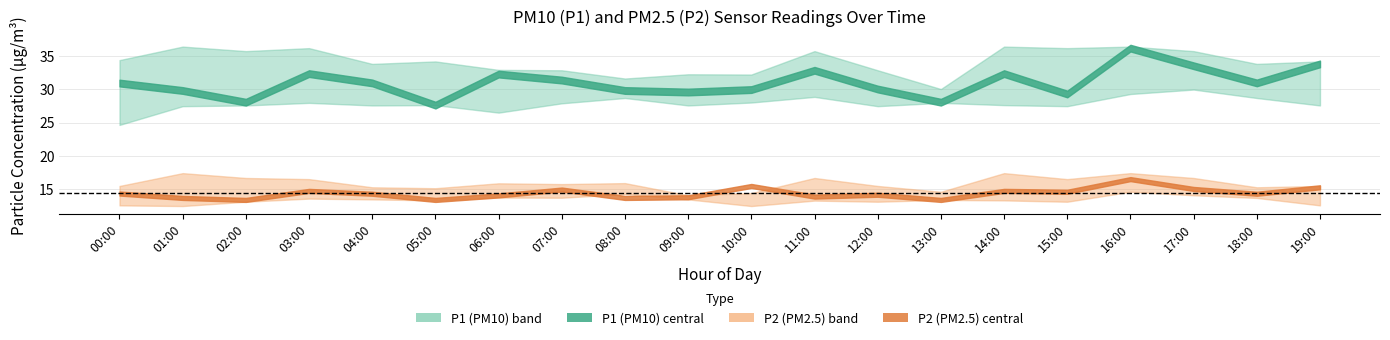

What value does the P1 series have at 19:00?

33.8